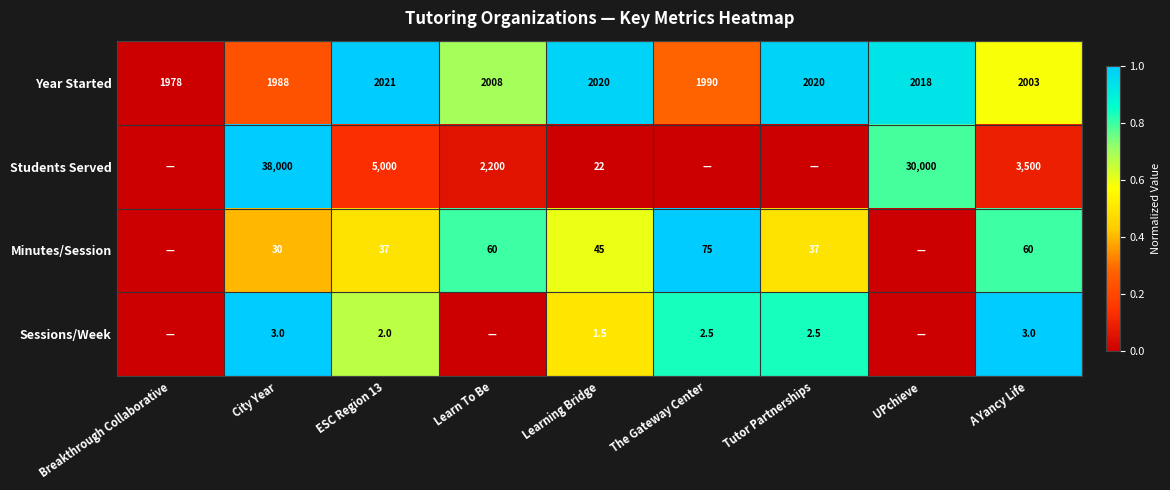

What is the spread (max minus min) of values at City Year?

37997.0